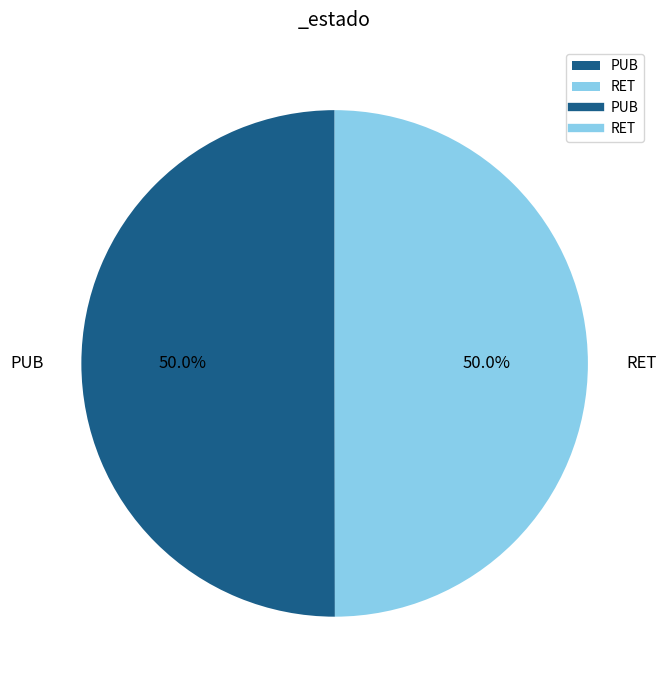

What percentage is the PUB slice, to the nearest percent?

50%